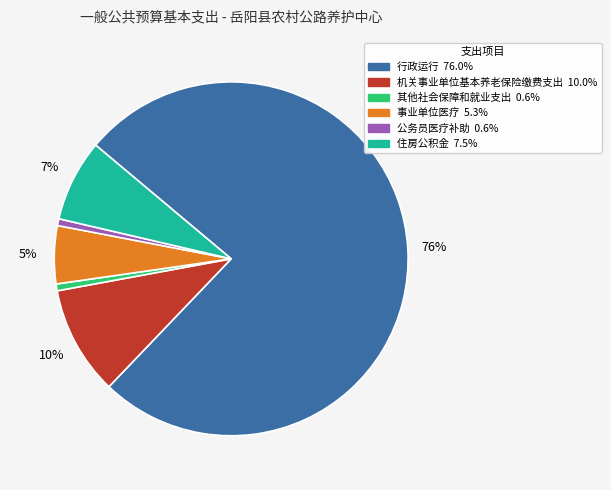

To the nearest percent, what is the difference between the 住房公积金 and 事业单位医疗 slice percentages?

2%